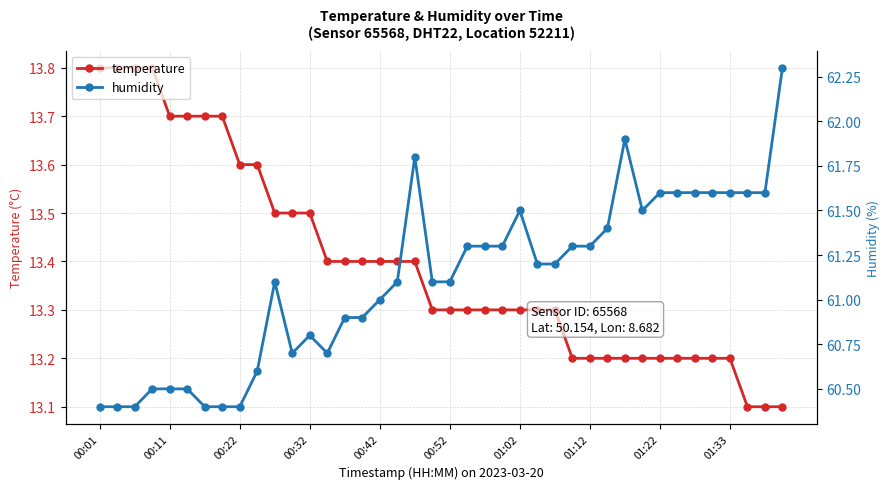

The temperature series shows 13.2 at 01:22. True or false?

True